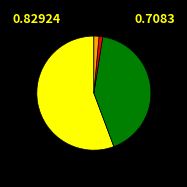

Does any single category account for the majority?

Yes